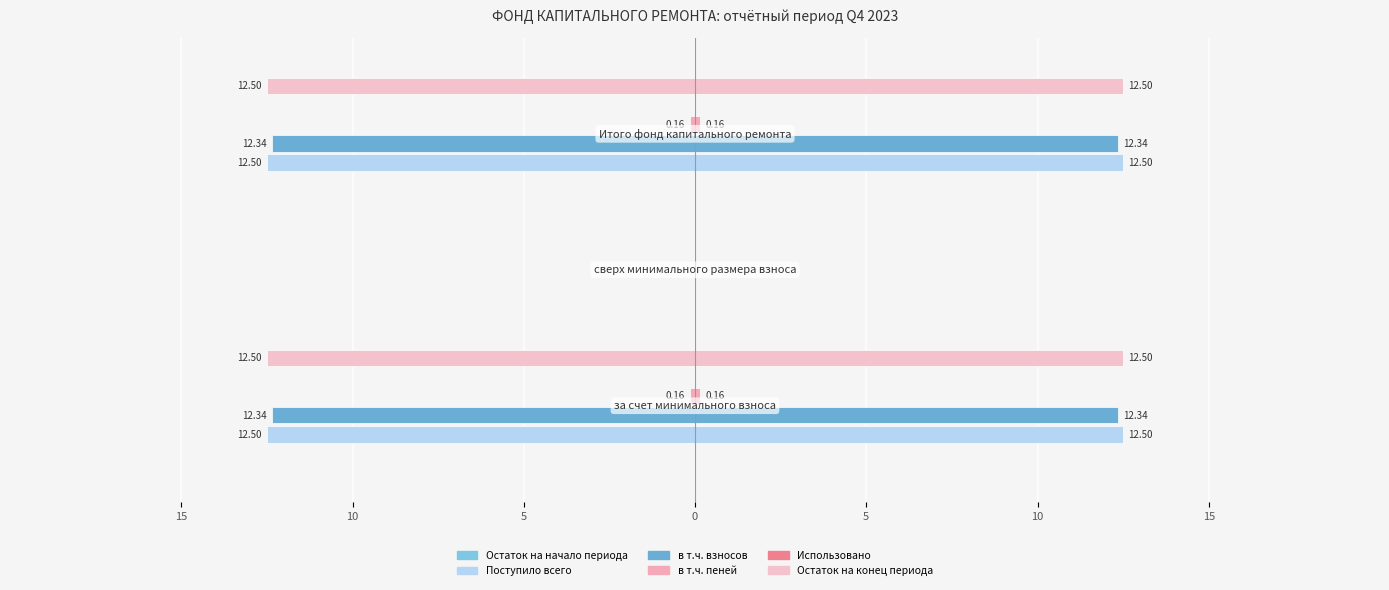

Which has a higher value, 10 or 5?

10